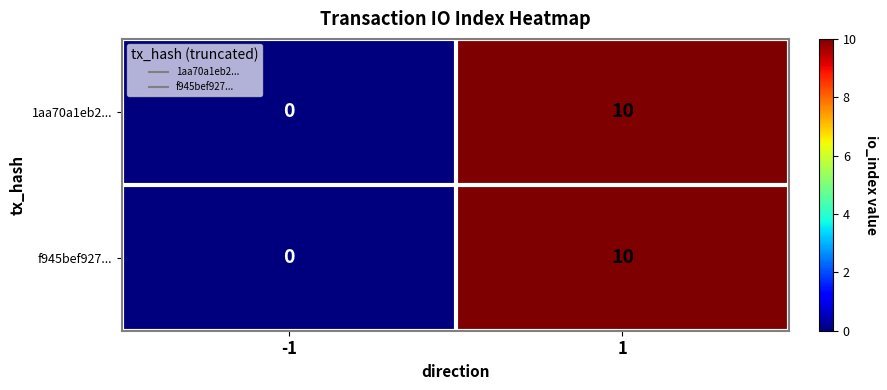

Reading right to left, transcribe all the data shown in this chart.

1aa70a1eb2...: 1=10	-1=0
f945bef927...: 1=10	-1=0